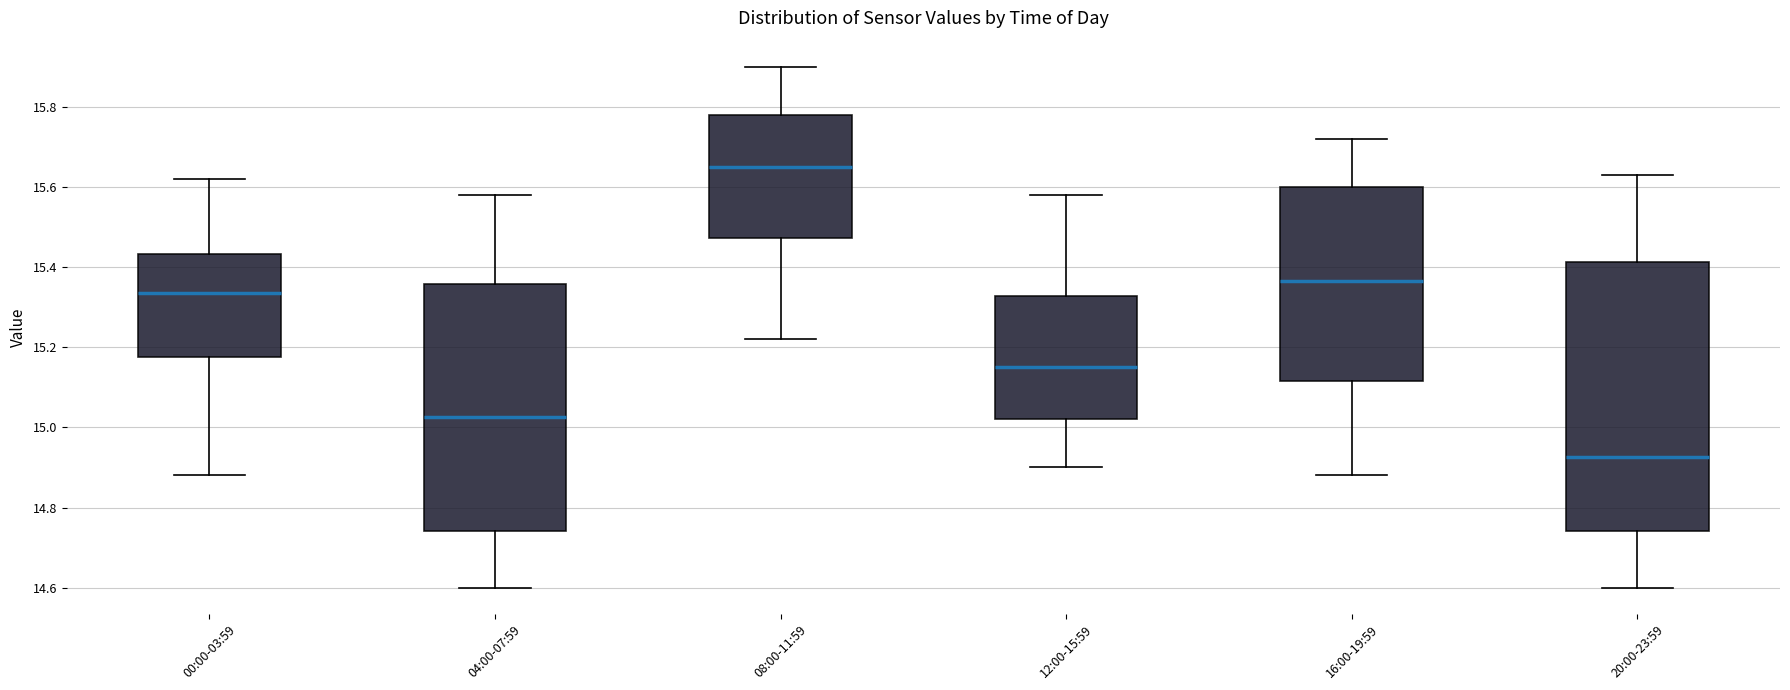

Which box is the tallest, from its lower edge to its upper edge?

20:00-23:59